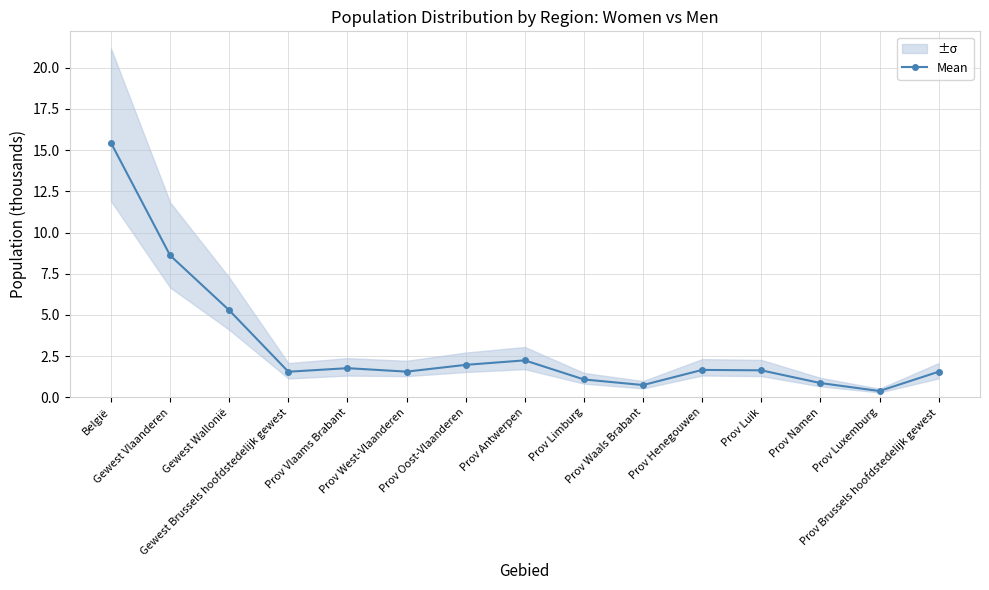

What is the value of the 5th point from the left?

1.8